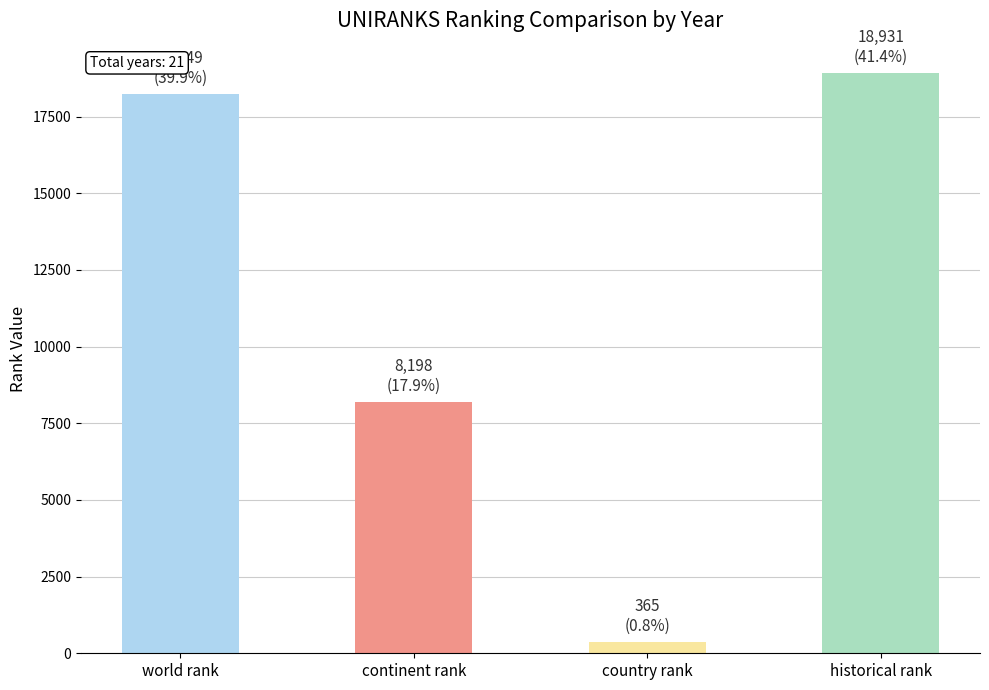

The value at historical rank is 34059. True or false?

False